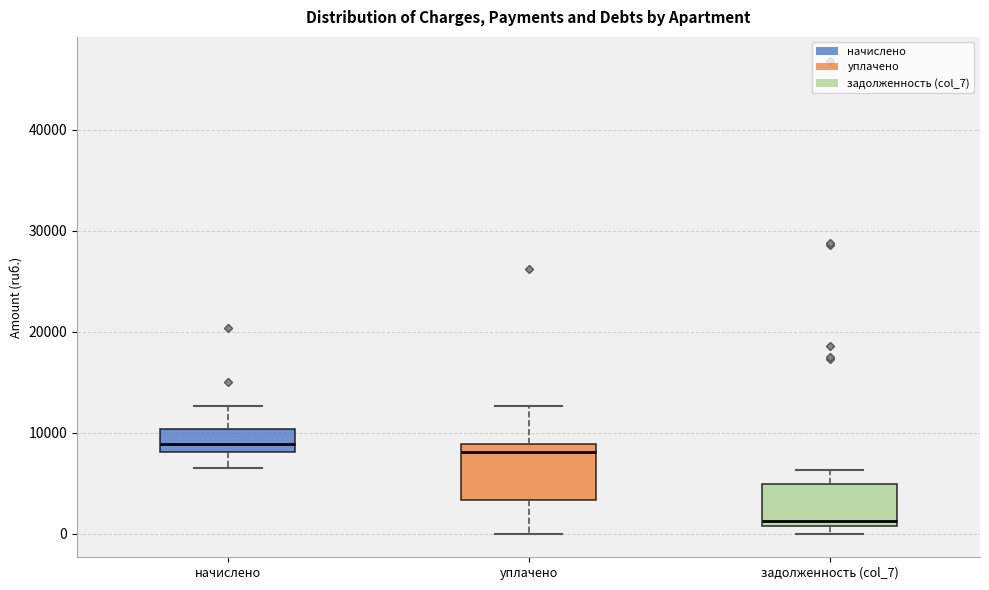

Reading left to right, transcribe this box plot: for each box, give where its median line is, the range the box spans, and where its two whiskers end, as read against the y-axis. The values are not printed on the chart, so give them approximately, as read against the axis.

начислено: median 9000, box 8000 to 10000, whiskers 7000 to 13000
уплачено: median 8000, box 3000 to 9000, whiskers 0 to 13000
задолженность (col_7): median 1000 (just above the box's lower edge), box 1000 to 5000, whiskers 0 to 6000